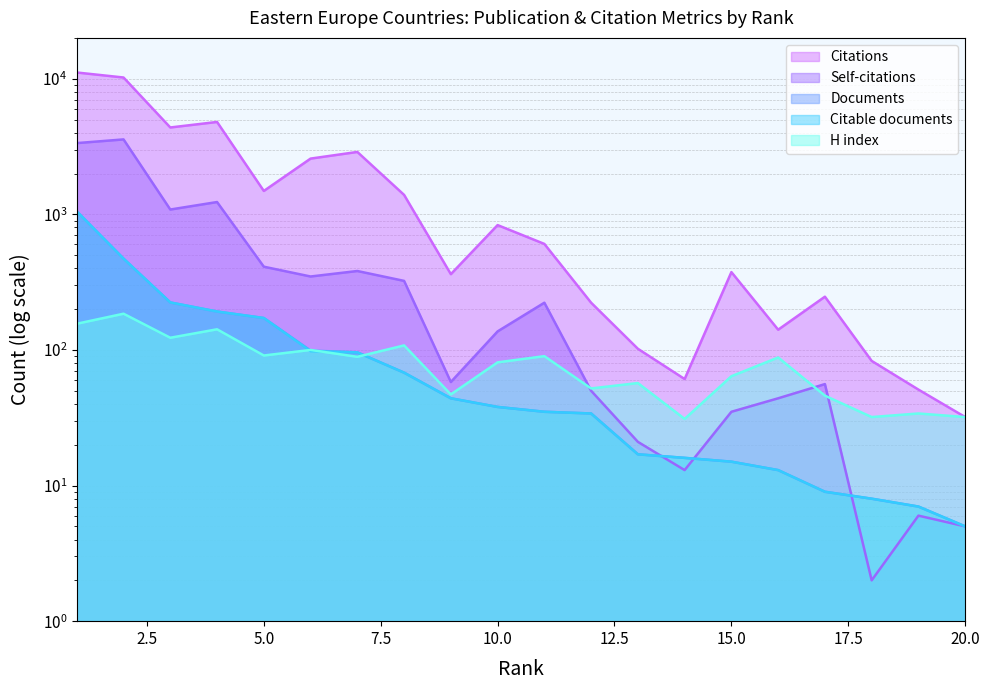

What is the spread (max minus min) of values at 11?

570